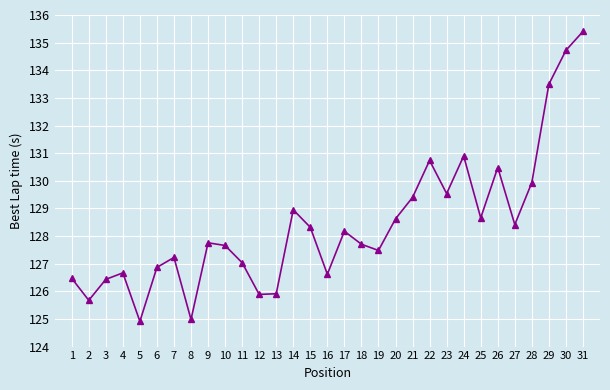

How many points are lower than both their immediate neighbors (excluding endpoints)?

9